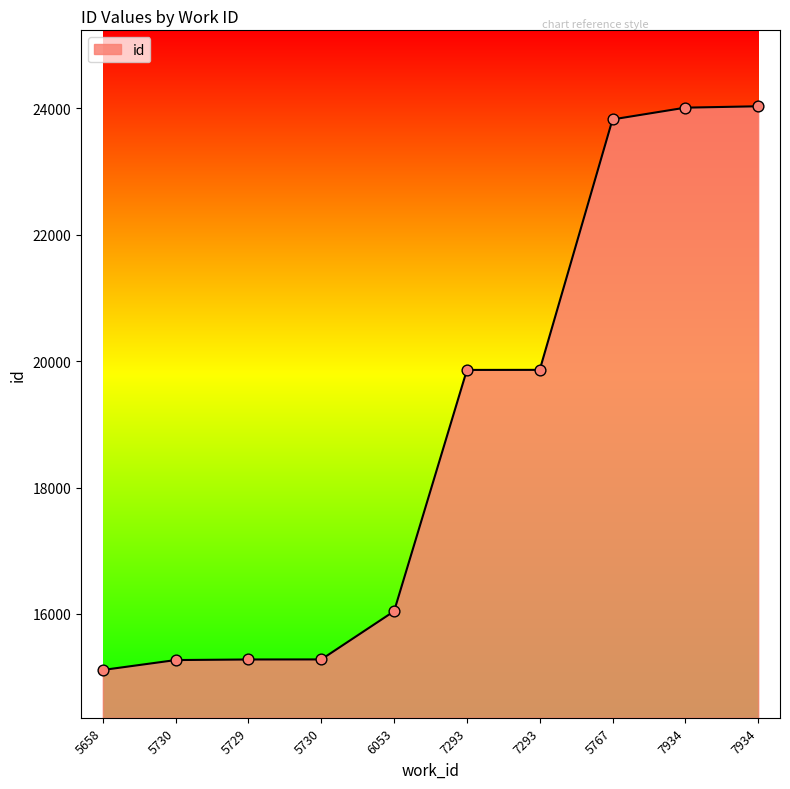

Does the chart have visible grid lines?

No